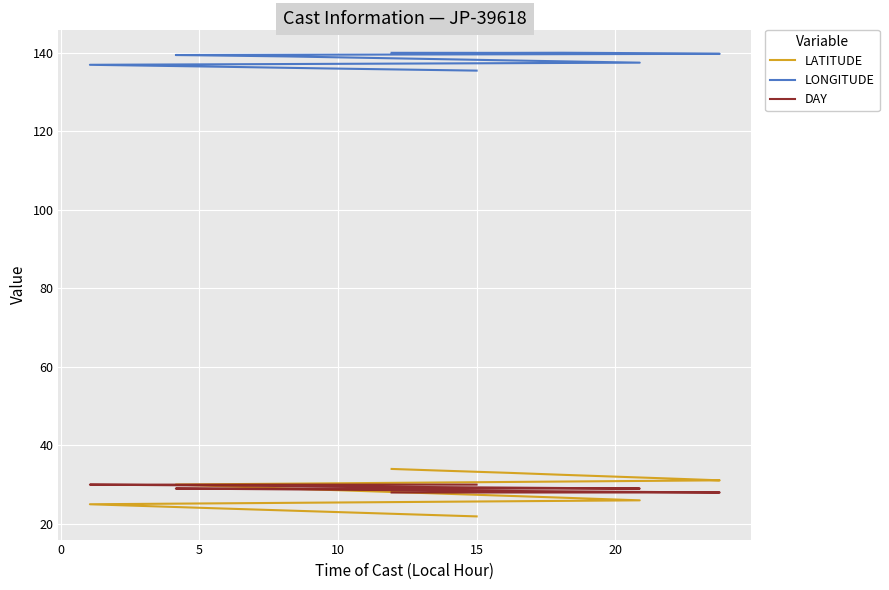

Does the chart display data point markers on the line(s)?

No